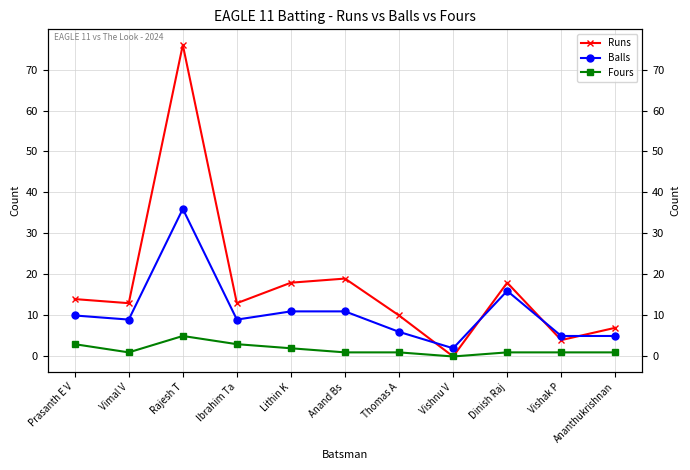

How many data points in Runs are less than 13?

4